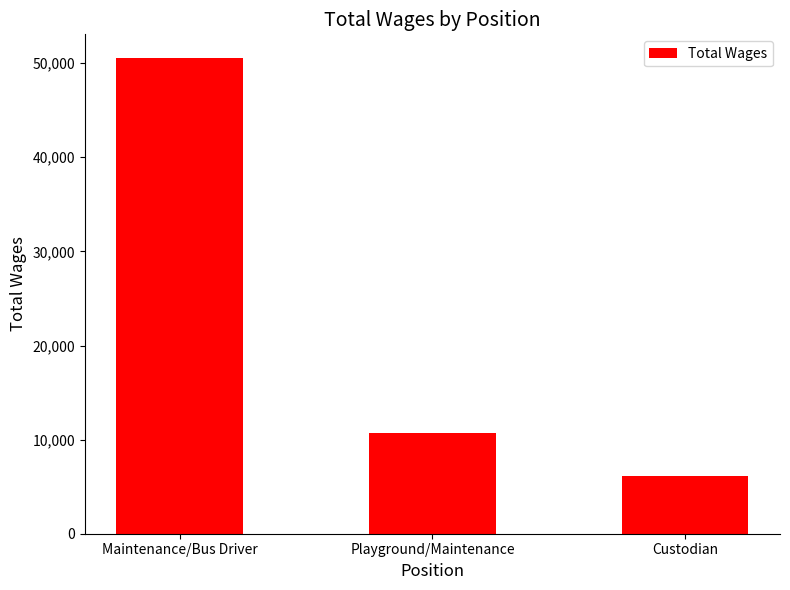

Reading left to right, transcribe all the data shown in this chart.

50538	10712	6084